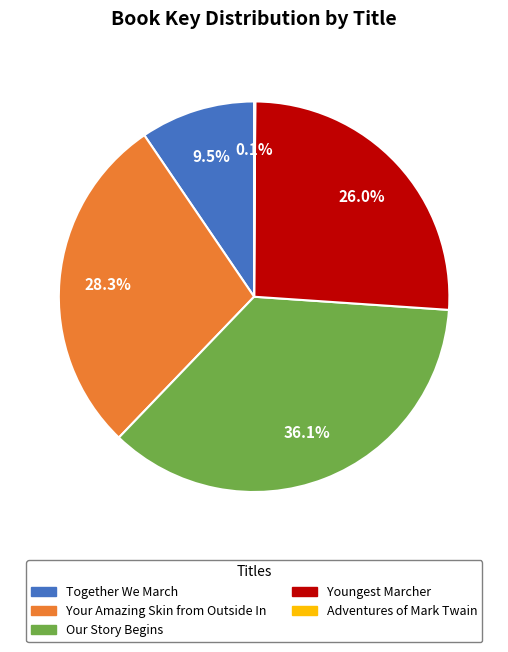

Approximately how many times larger is the value at Together We March compared to Your Amazing Skin from Outside In?

0.3